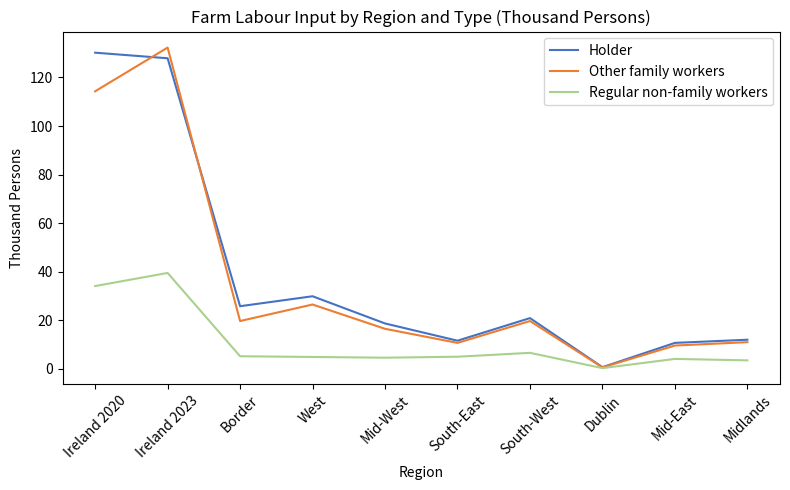

Is it true that Regular non-family workers equals 4.1 at Mid-East?

True